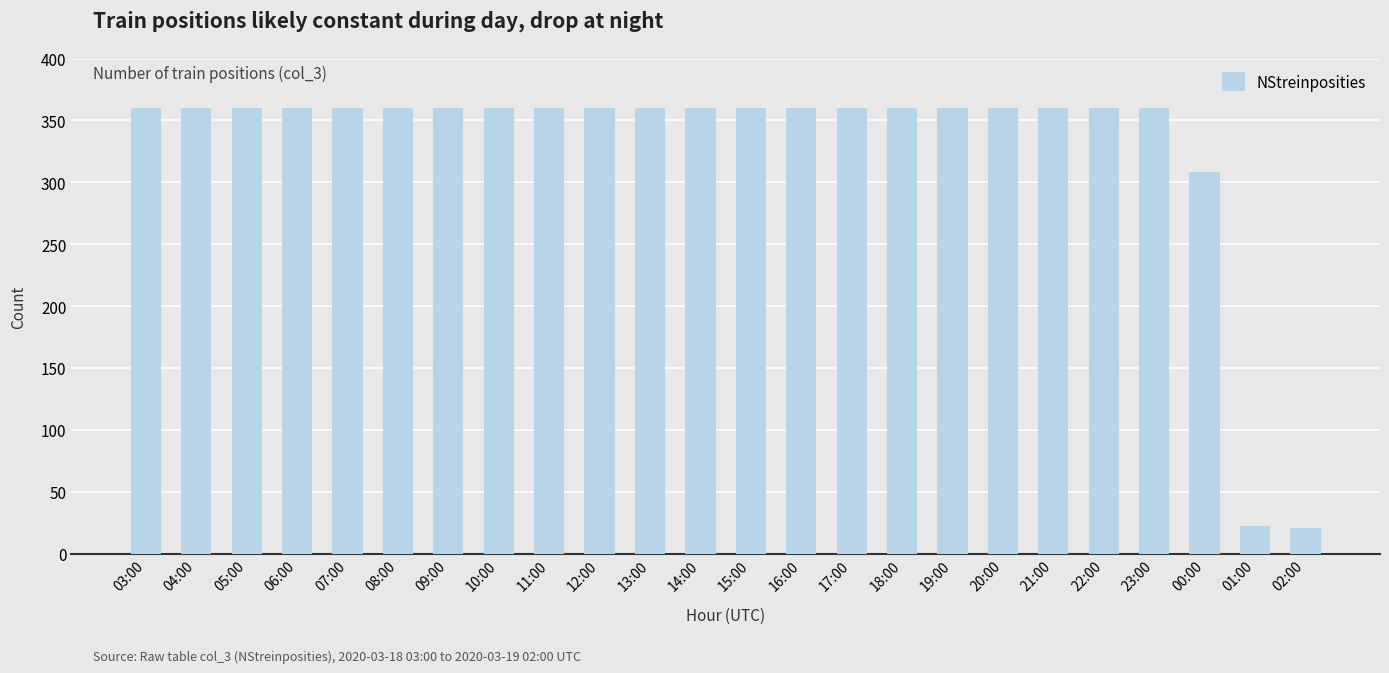

Are the bars horizontal?

No